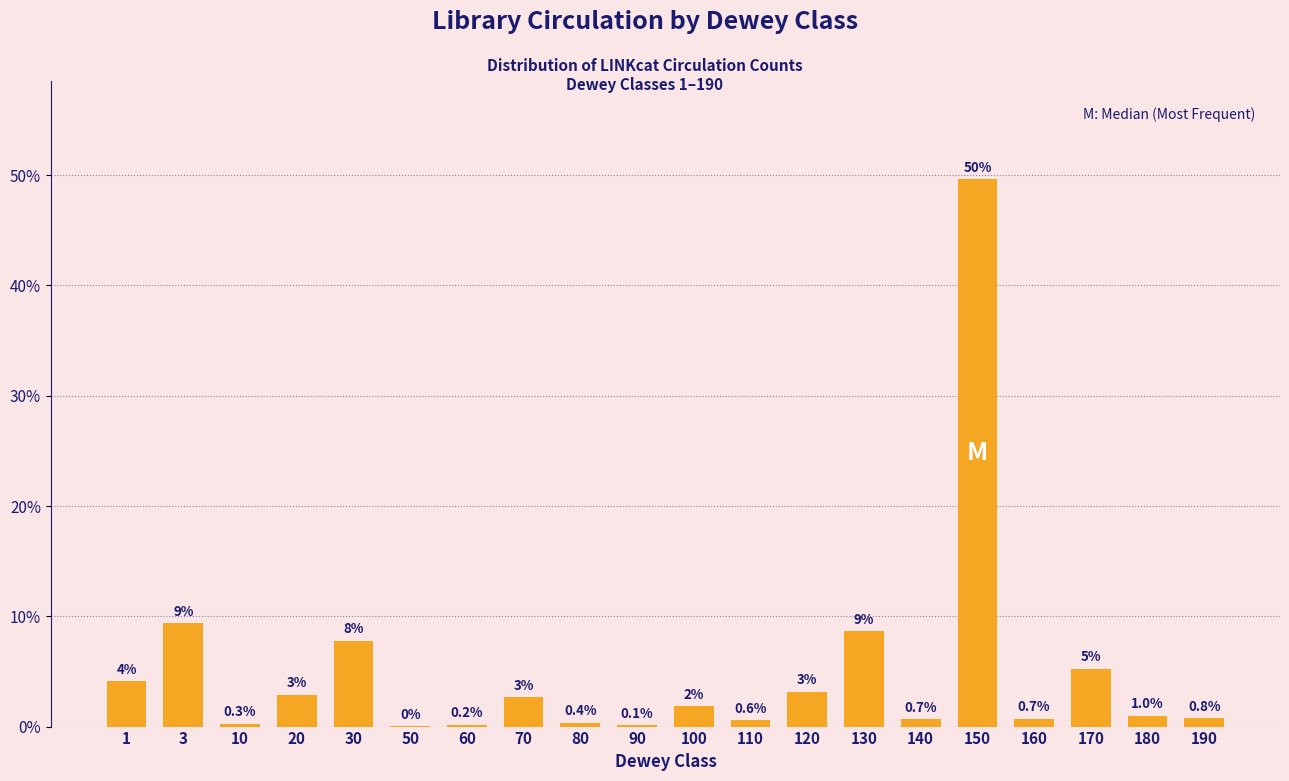

The value at 190 is 0.8. True or false?

True